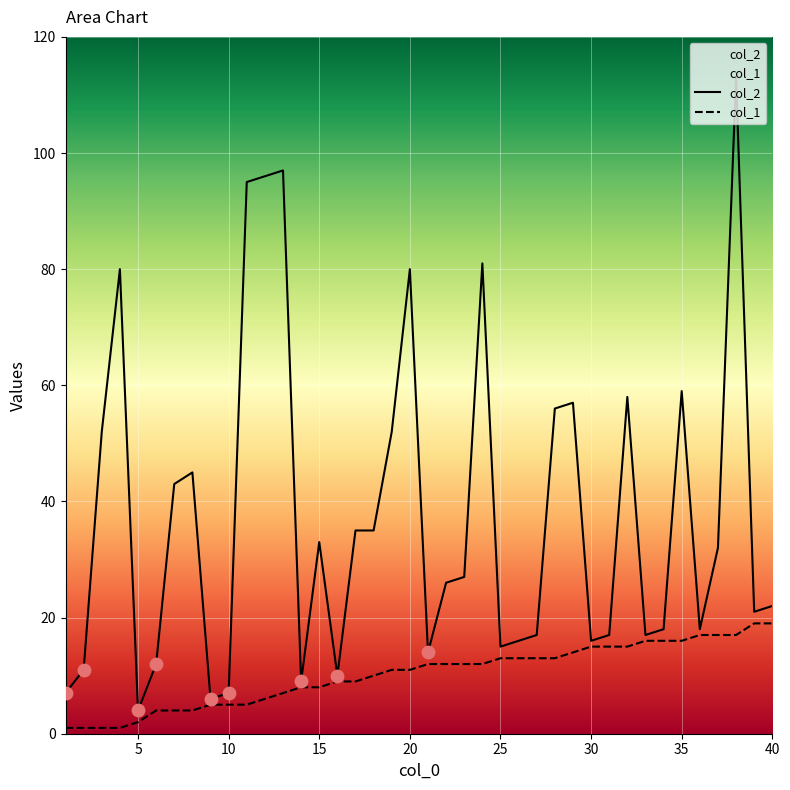

What are all the series names shown in the legend?

col_2, col_1